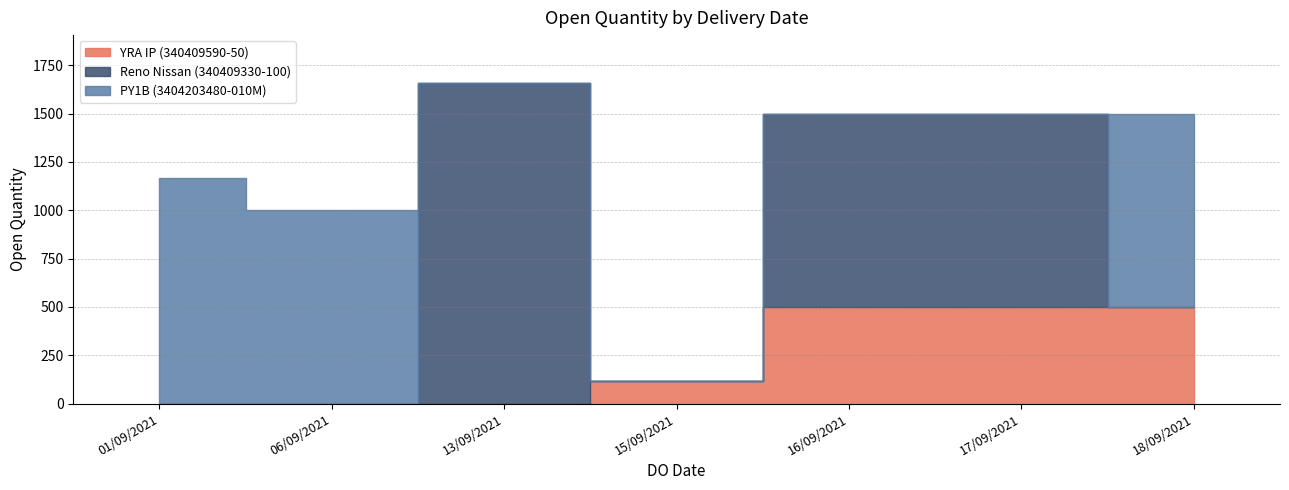

What is the total value across all series at 17/09/2021?

1500